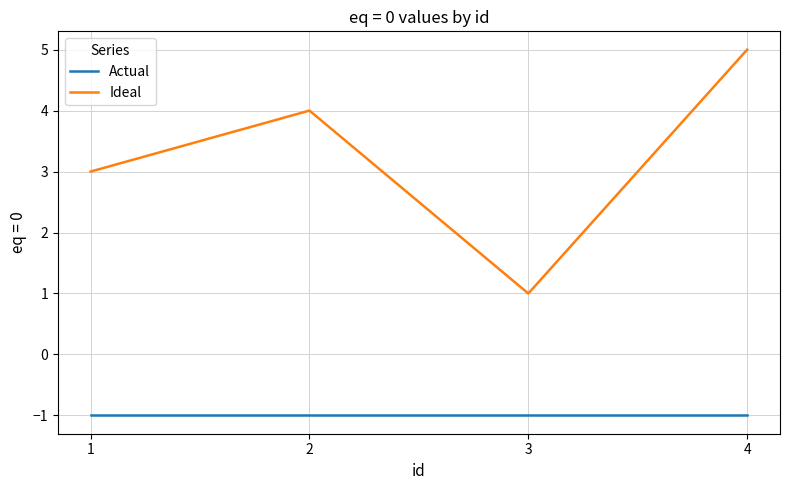

Rank the series by their maximum value, from highest to lowest.

Ideal, Actual